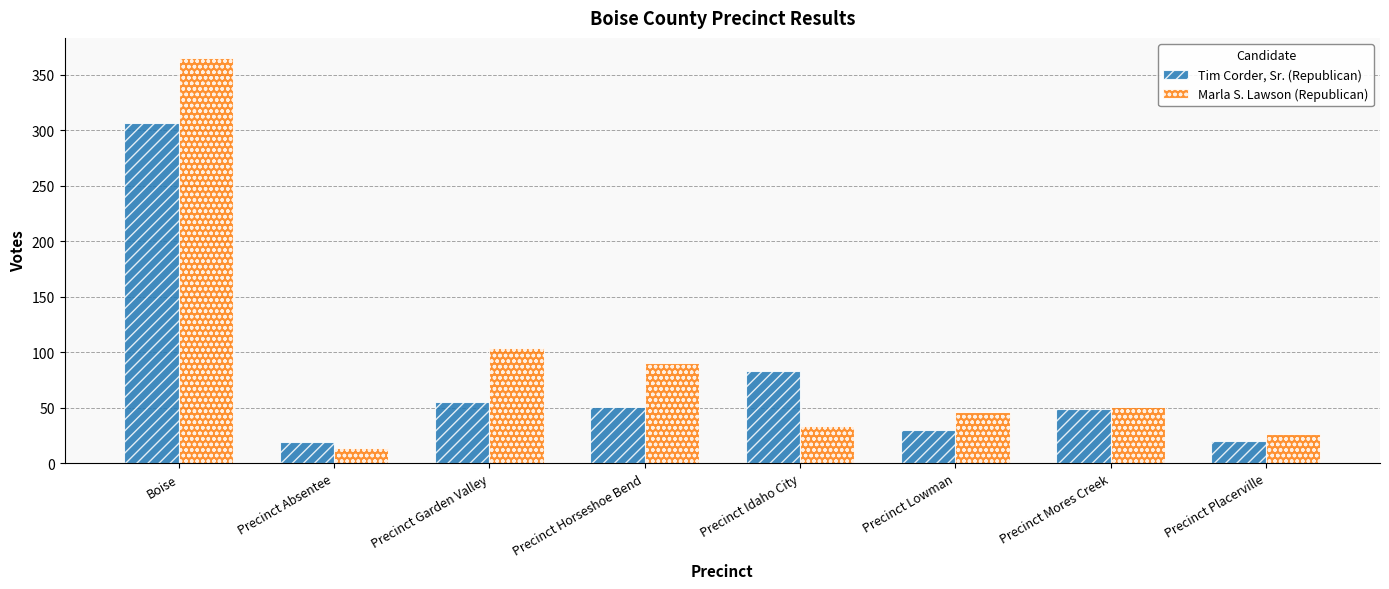

Rank the series at Precinct Idaho City from highest to lowest value.

Tim Corder, Sr. (Republican), Marla S. Lawson (Republican)